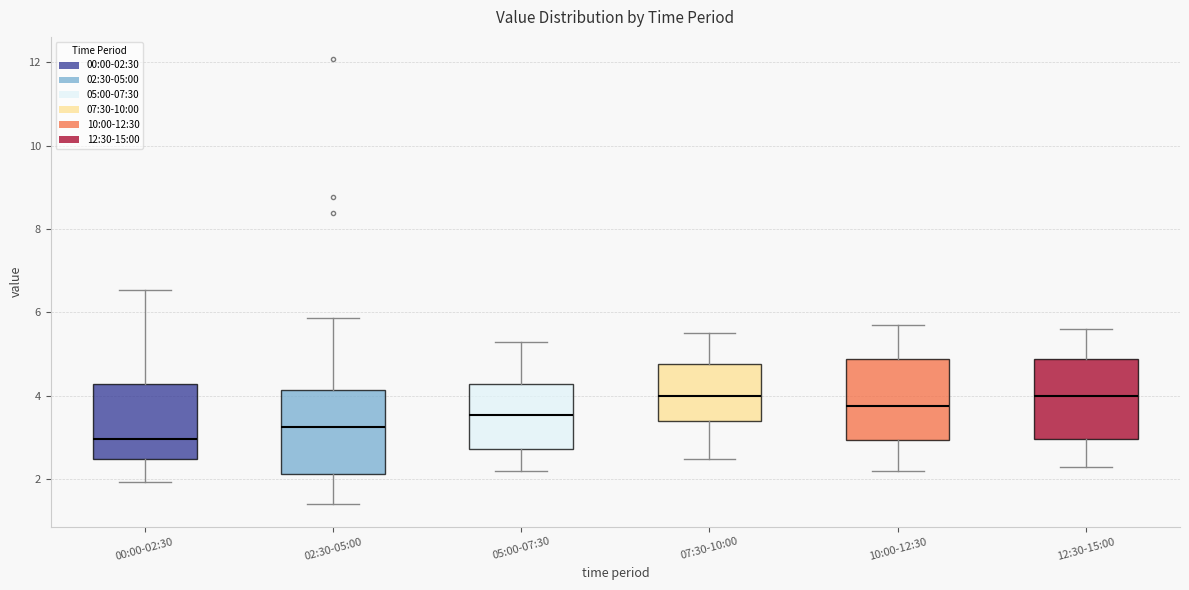

Reading left to right, transcribe this box plot: for each box, give where its median line is, the range the box spans, and where its two whiskers end, as read against the y-axis. The values are not printed on the chart, so give them approximately, as read against the axis.

00:00-02:30: median 3.0, box 2.4 to 4.2, whiskers 2.0 to 6.6
02:30-05:00: median 3.2, box 2.2 to 4.2, whiskers 1.4 to 5.8
05:00-07:30: median 3.6, box 2.8 to 4.2, whiskers 2.2 to 5.4
07:30-10:00: median 4.0, box 3.4 to 4.8, whiskers 2.6 to 5.6
10:00-12:30: median 3.8, box 3.0 to 4.8, whiskers 2.2 to 5.8
12:30-15:00: median 4.0, box 3.0 to 4.8, whiskers 2.4 to 5.6